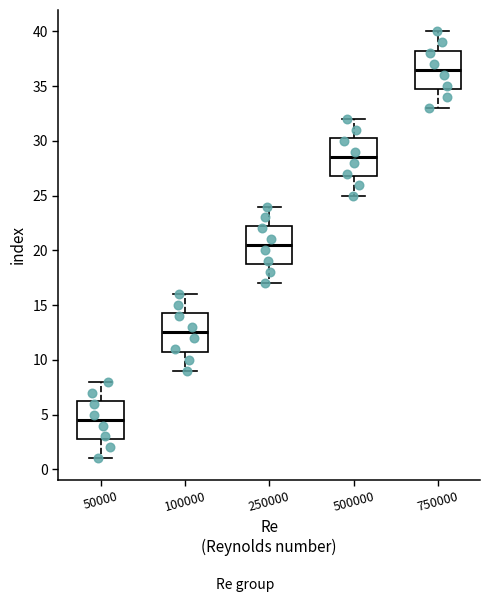

Which box has the highest median line?

750000